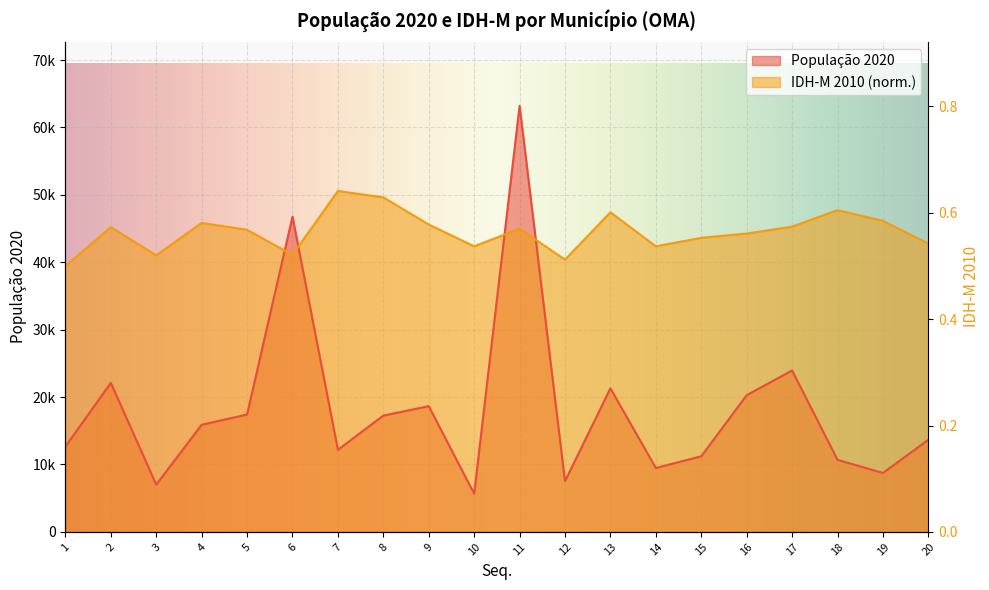

Read the População 2020 value at 12.

7528.0